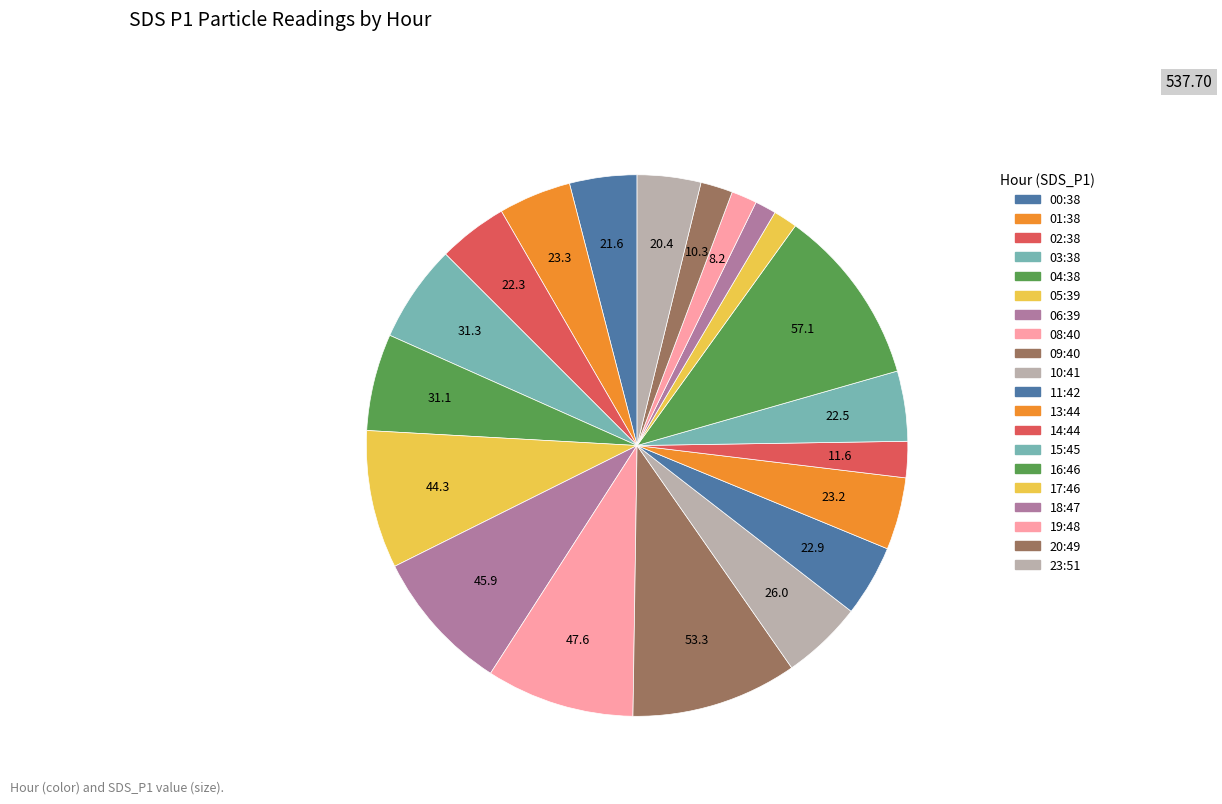

Which has a higher value, 14:44 or 15:45?

15:45